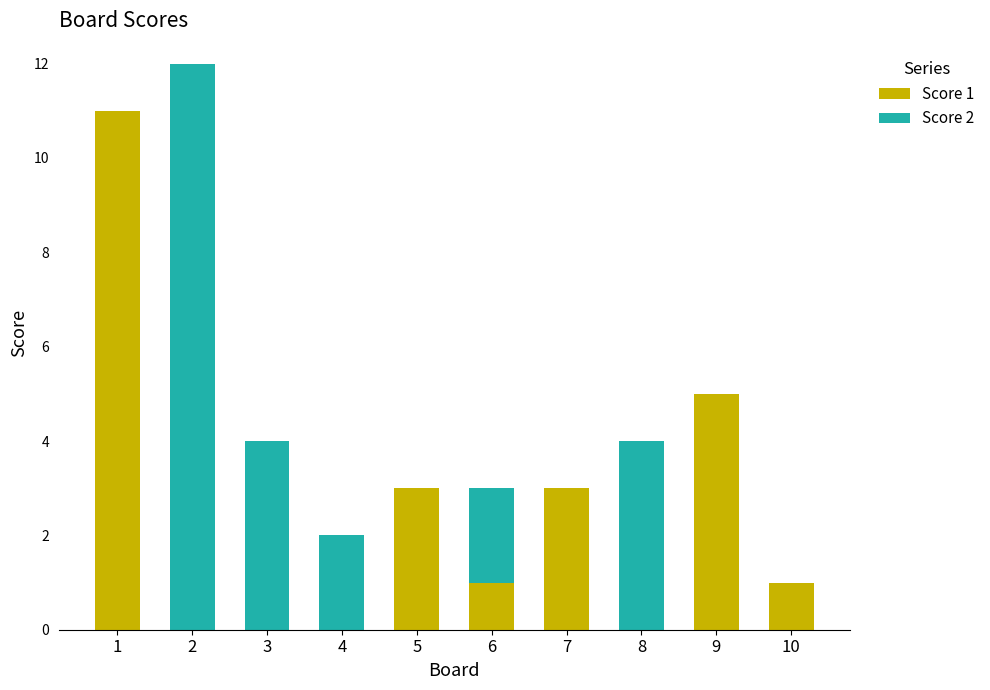

Reading right to left, what are the values for Score 1?

10=1	9=5	8=0	7=3	6=1	5=3	4=0	3=0	2=0	1=11